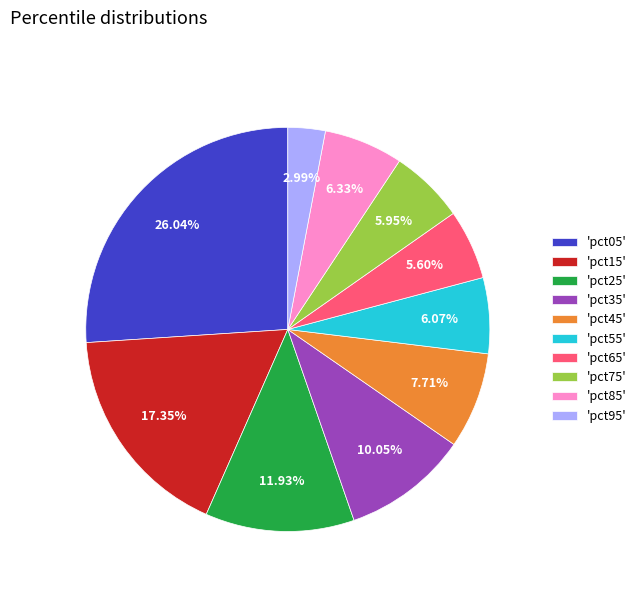

To the nearest percent, what is the difference between the largest and smallest slice percentages?

23%